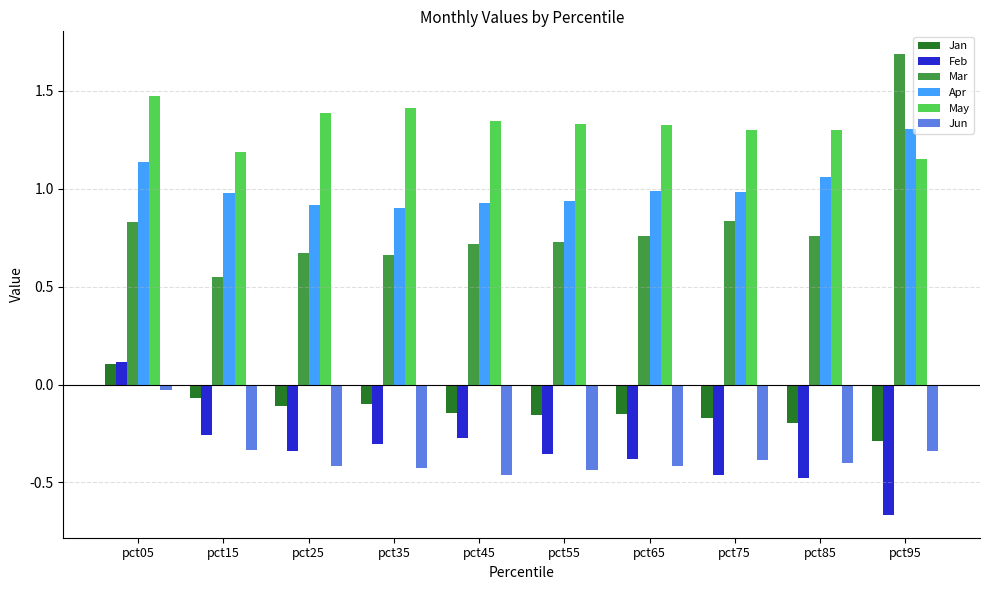

What is the greatest value displayed?

1.7